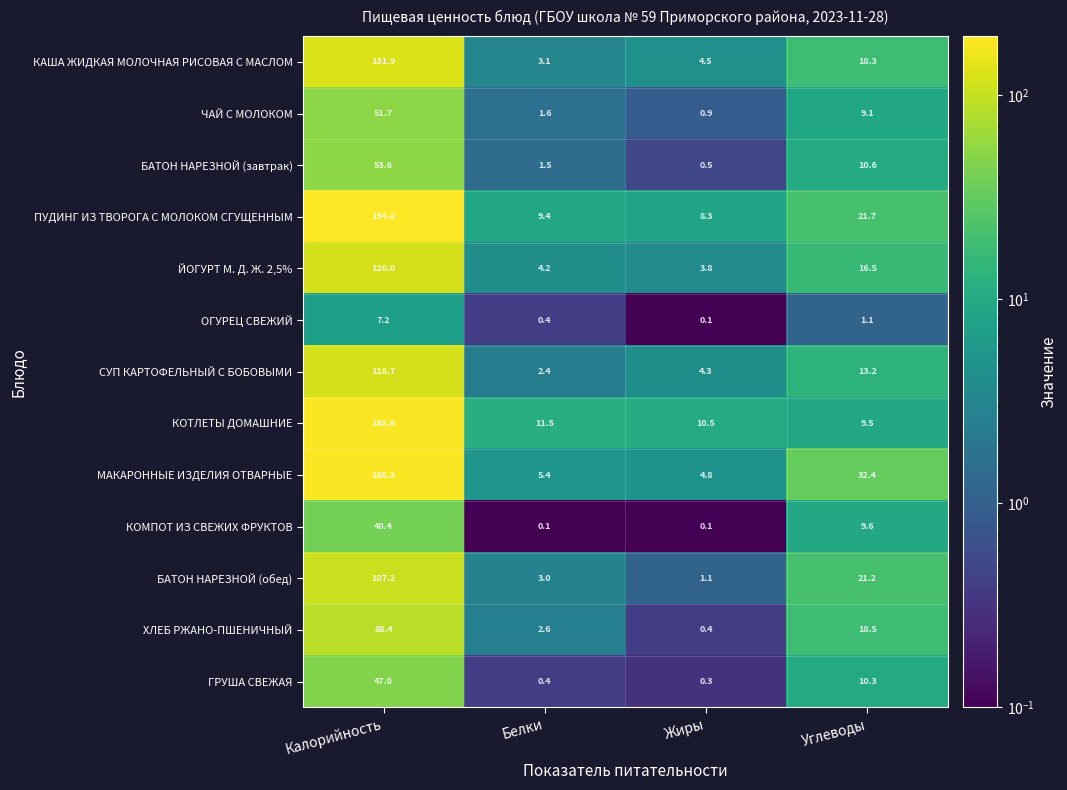

Which series has the largest total across all categories?

ПУДИНГ ИЗ ТВОРОГА С МОЛОКОМ СГУЩЕННЫМ